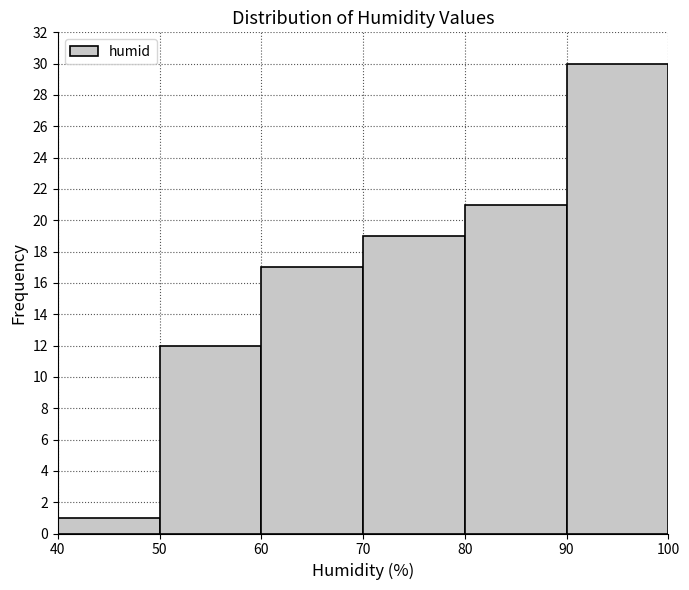

Reading left to right, transcribe this chart: for each bar, give the range it covers on the x-axis and its height. The values are not printed on the chart, so give them approximately, as read against the axis.

40 to 50: 1
50 to 60: 12
60 to 70: 17
70 to 80: 19
80 to 90: 21
90 to 100: 30